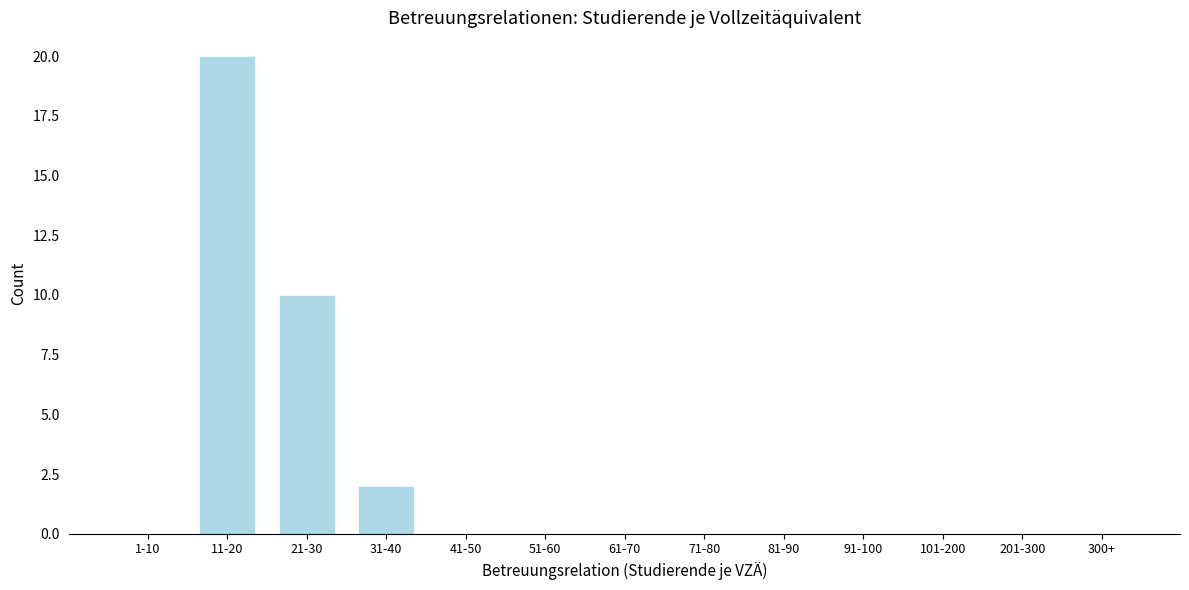

Reading left to right, list all the values displayed in this chart.

1-10=0	11-20=20	21-30=10	31-40=2	41-50=0	51-60=0	61-70=0	71-80=0	81-90=0	91-100=0	101-200=0	201-300=0	300+=0